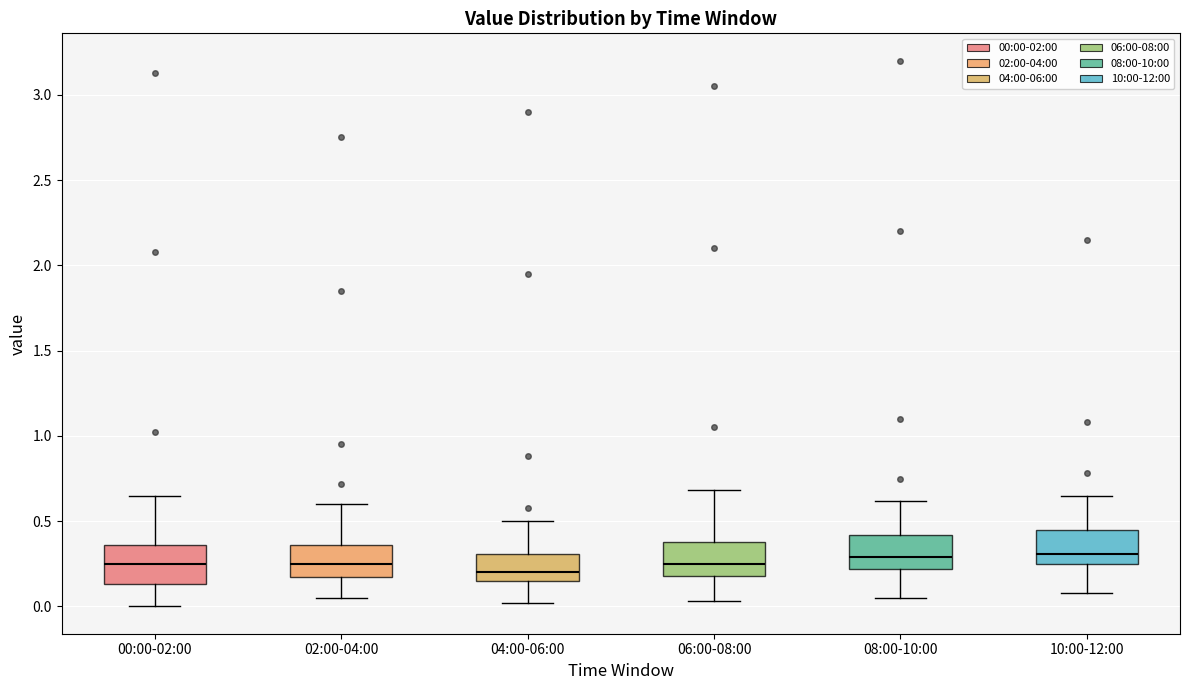

Reading left to right, transcribe this box plot: for each box, give where its median line is, the range the box spans, and where its two whiskers end, as read against the y-axis. The values are not printed on the chart, so give them approximately, as read against the axis.

00:00-02:00: median 0.25, box 0.15 to 0.35, whiskers 0.00 to 0.65
02:00-04:00: median 0.25, box 0.15 to 0.35, whiskers 0.05 to 0.60
04:00-06:00: median 0.20, box 0.15 to 0.30, whiskers 0.00 to 0.50
06:00-08:00: median 0.25, box 0.20 to 0.40, whiskers 0.05 to 0.70
08:00-10:00: median 0.30, box 0.20 to 0.40, whiskers 0.05 to 0.60
10:00-12:00: median 0.30, box 0.25 to 0.45, whiskers 0.10 to 0.65